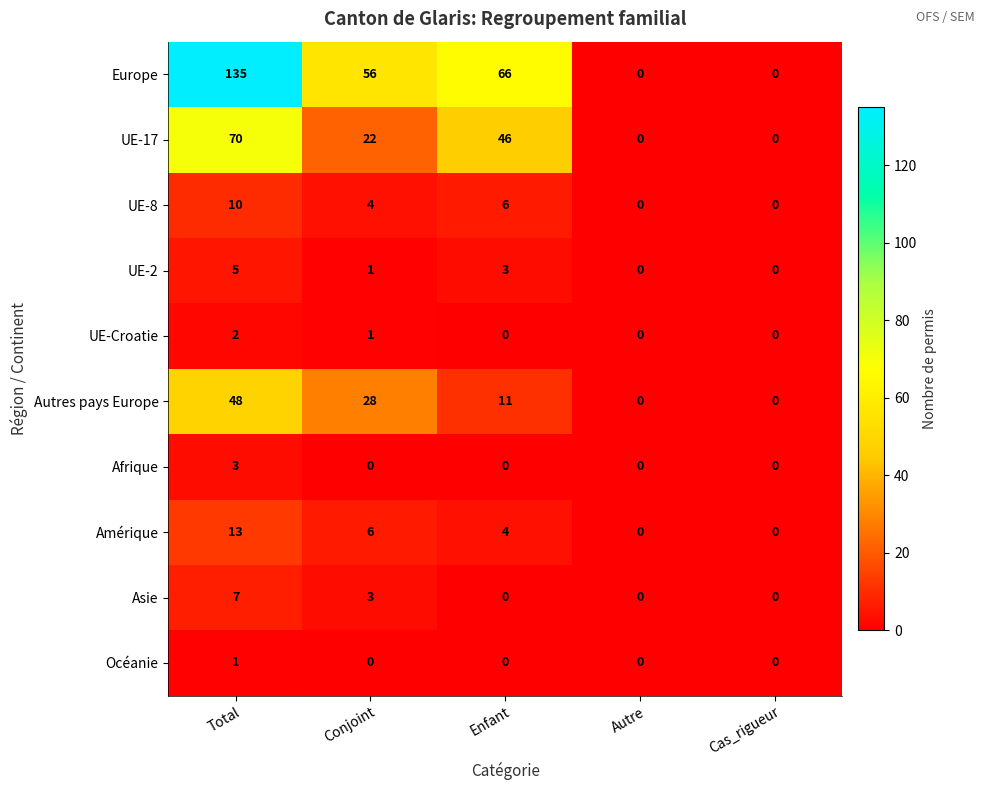

Where does the Europe series first go above 56?

Total